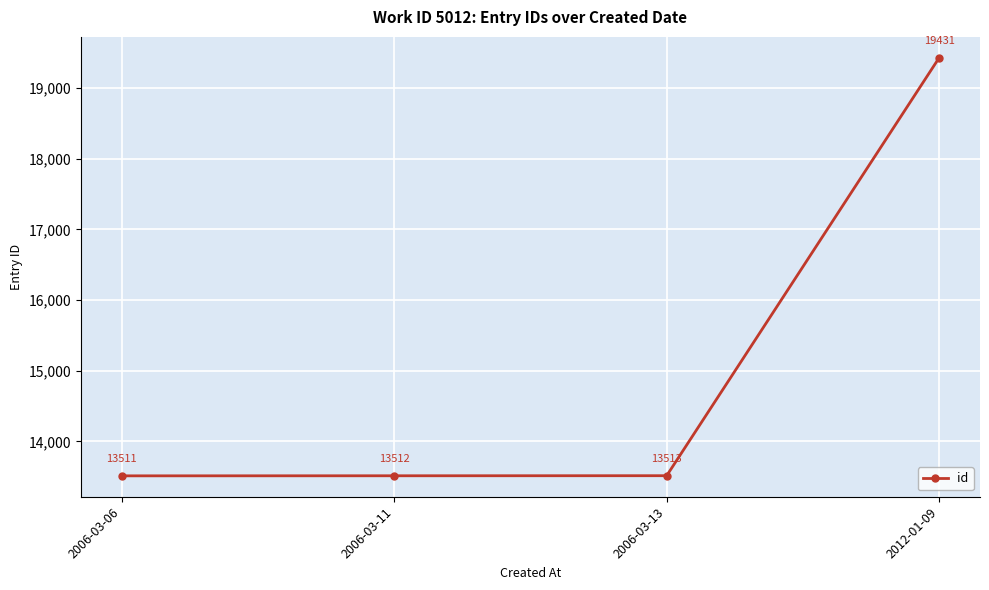

What is the difference between the values at 2006-03-11 and 2006-03-06?

1